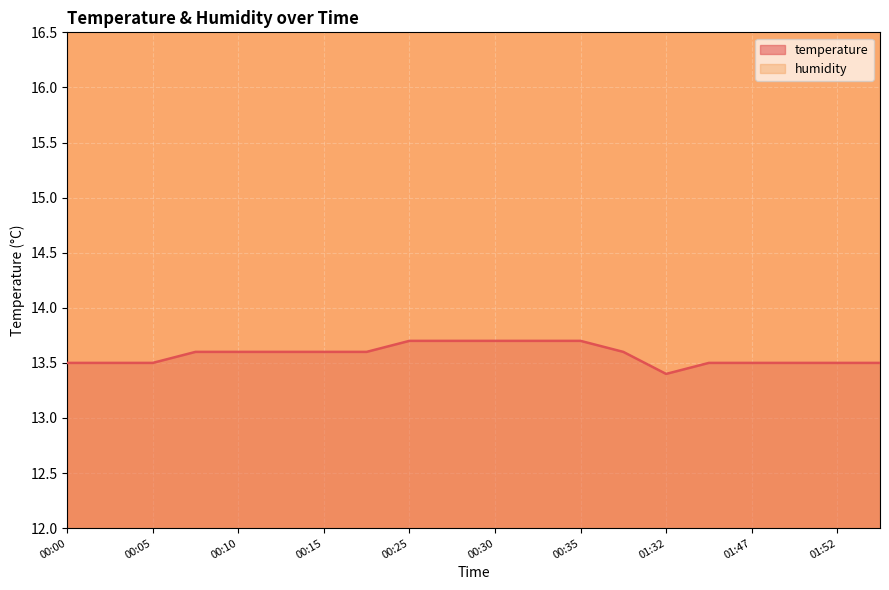

The value of temperature at 00:15 is 3.6. True or false?

False